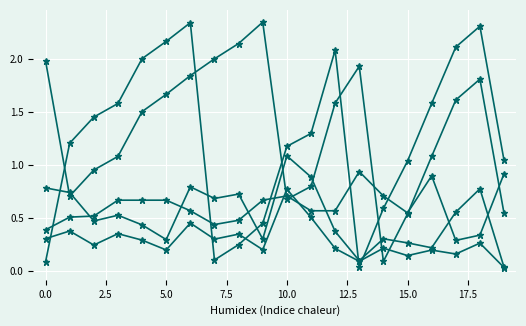

How many data points does each series have?

20